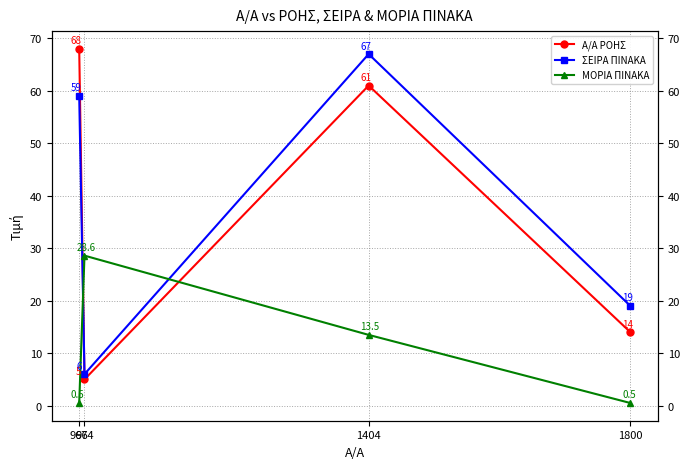

List the series in order of their peak value, lowest first.

ΜΟΡΙΑ ΠΙΝΑΚΑ, ΣΕΙΡΑ ΠΙΝΑΚΑ, Α/Α ΡΟΗΣ